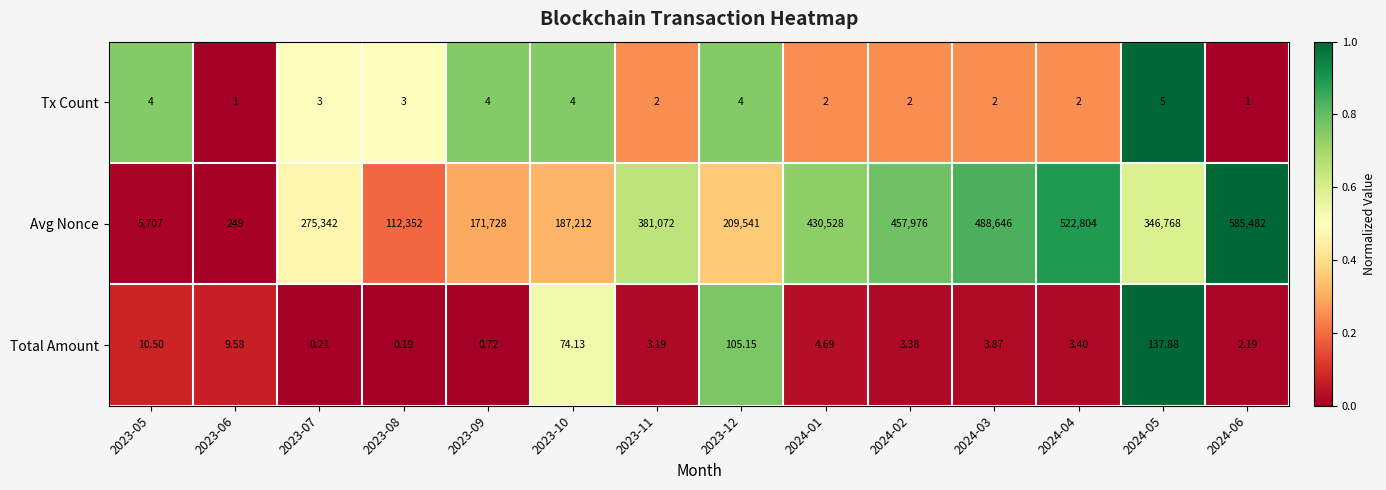

What is the spread (max minus min) of values at 2023-06?

248.0